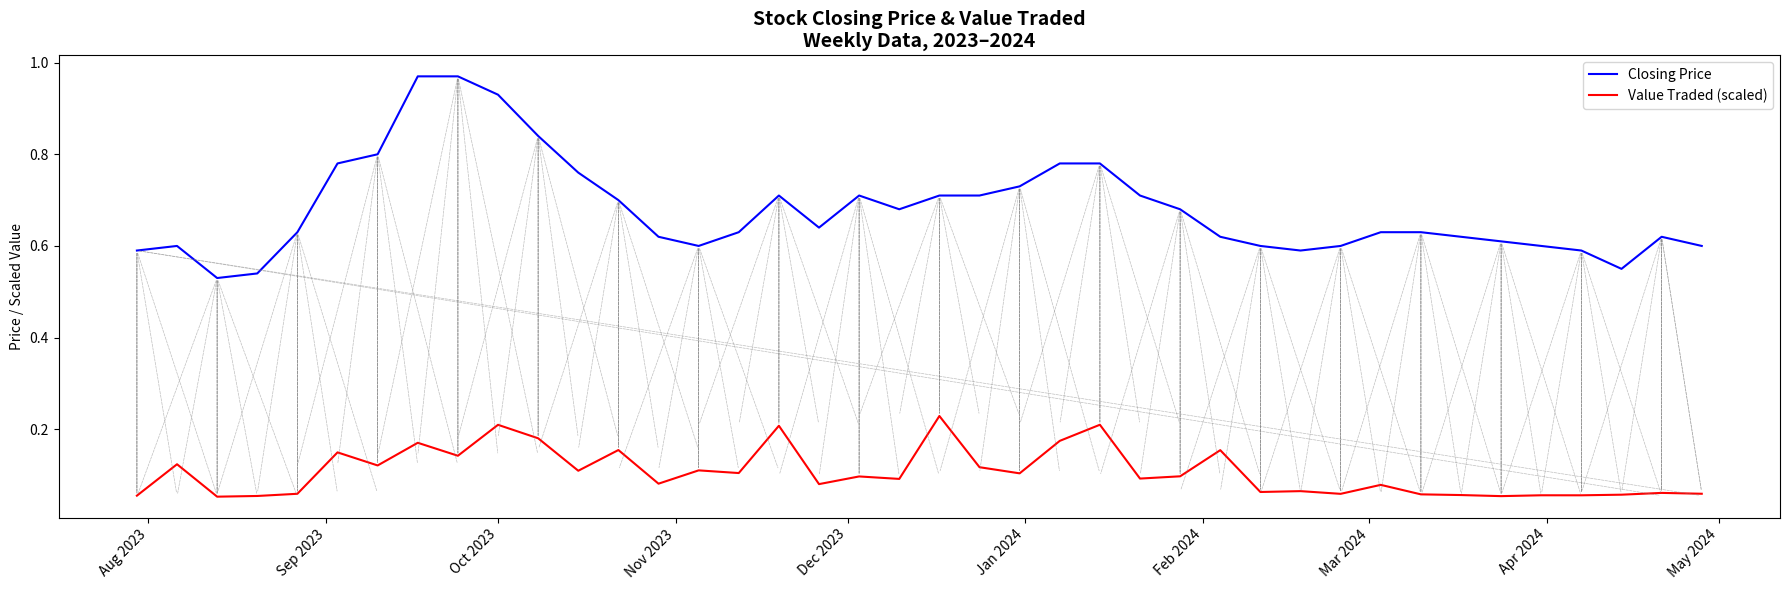

What is the difference between the maximum and minimum values in the Closing Price series?

0.4